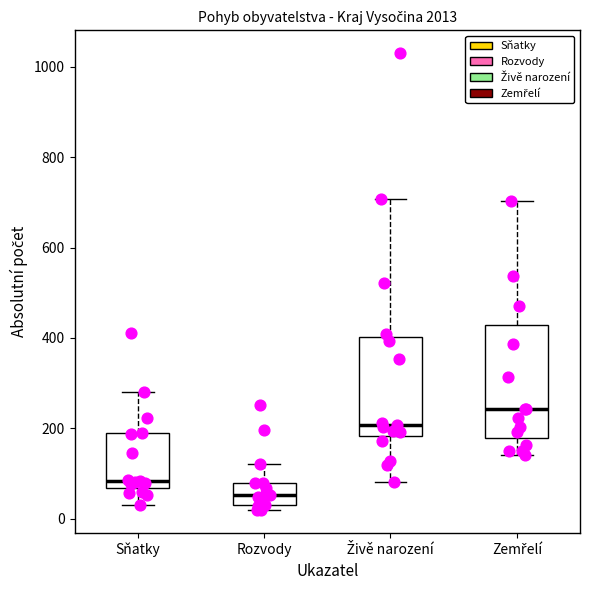

Reading left to right, read every box against the y-axis: the position of its median line, the range the box covers, and the ends of its whiskers. The values are not printed on the chart, so give them approximately, as read against the axis.

Sňatky: median 80, box 60 to 180, whiskers 40 to 280
Rozvody: median 60, box 40 to 80, whiskers 20 to 120
Živě narození: median 200, box 180 to 400, whiskers 80 to 700
Zemřelí: median 240, box 180 to 420, whiskers 140 to 700